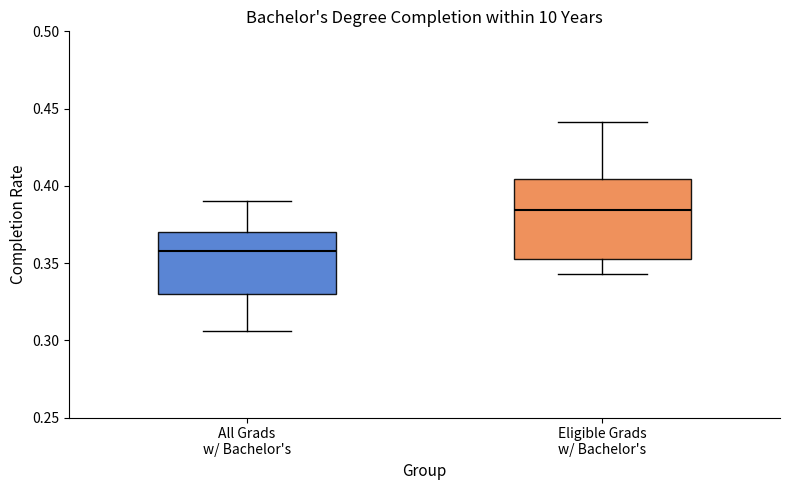

Which box is the tallest, from its lower edge to its upper edge?

Eligible Grads w/ Bachelor's